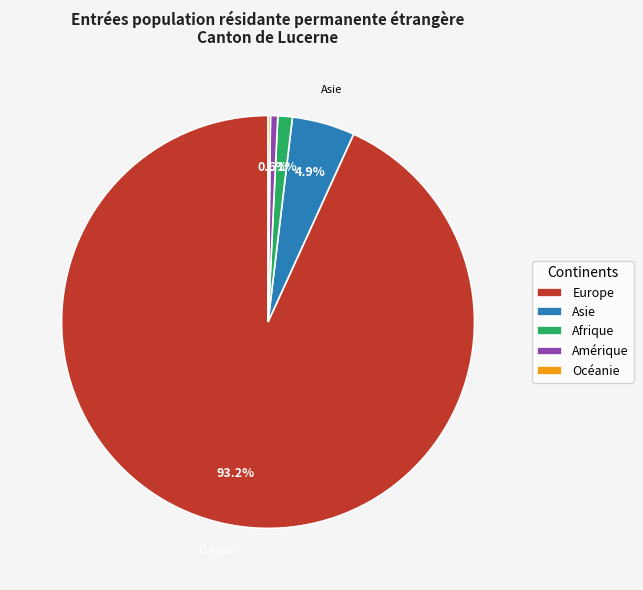

Which category has the biggest portion of the pie?

Europe